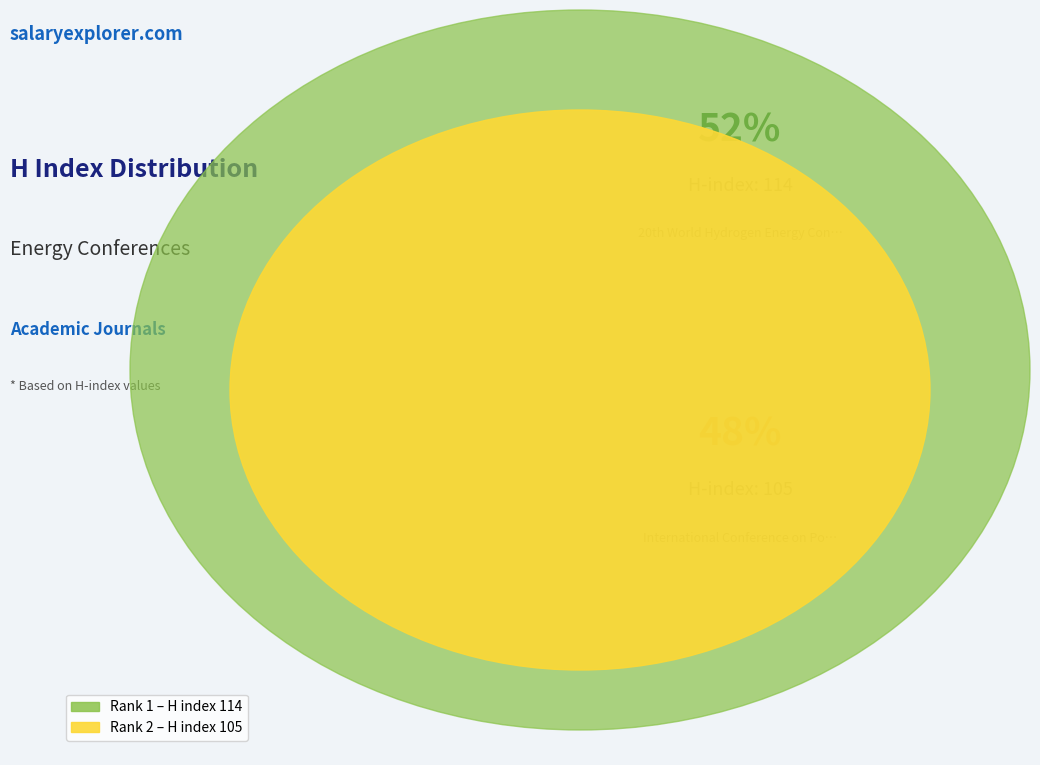

Which slice represents more than half of the pie?

20th World Hydrogen Energy Conference (Rank 1)